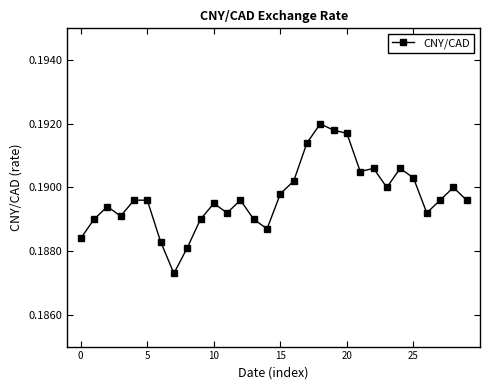

What is the sum of all values?

5.7